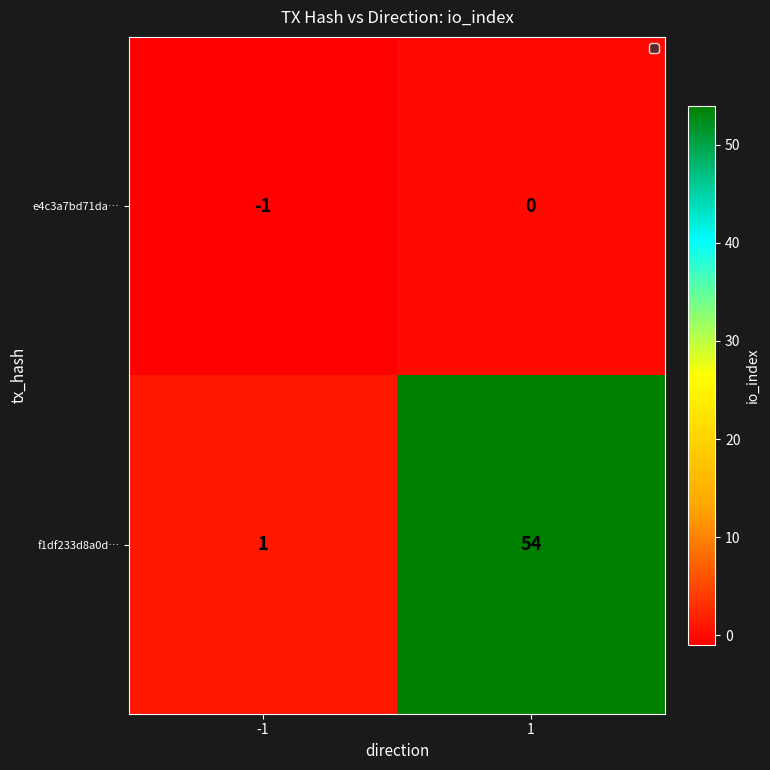

The value of f1df233d8a0d… at 1 is 13. True or false?

False